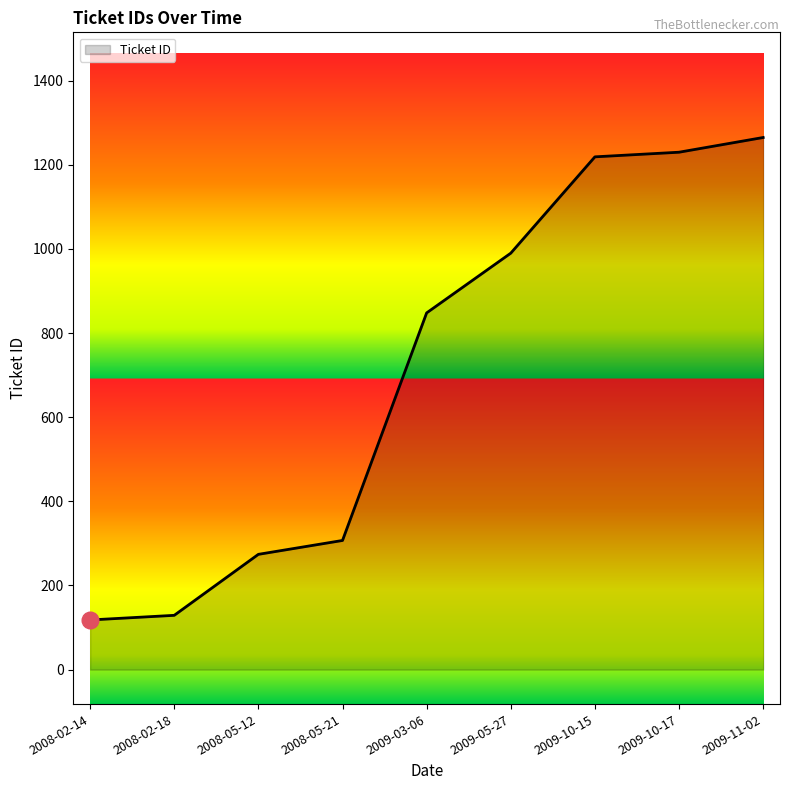

What is the difference between the second highest and minimum values?

1112